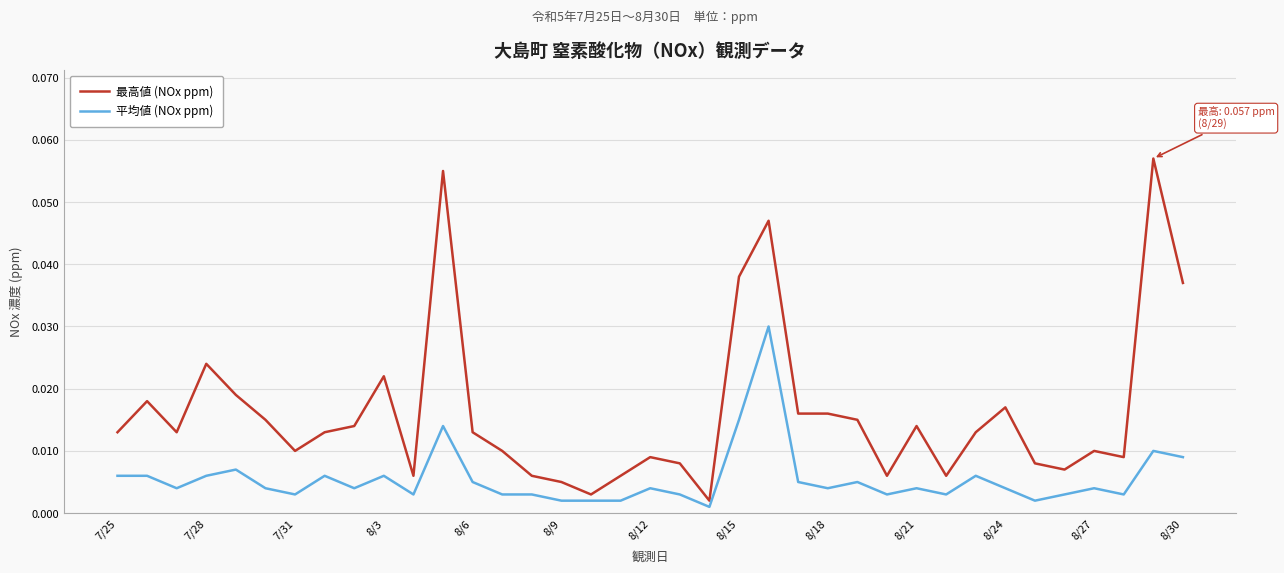

List the series in order of their peak value, highest first.

最高値 (NOx ppm), 平均値 (NOx ppm)